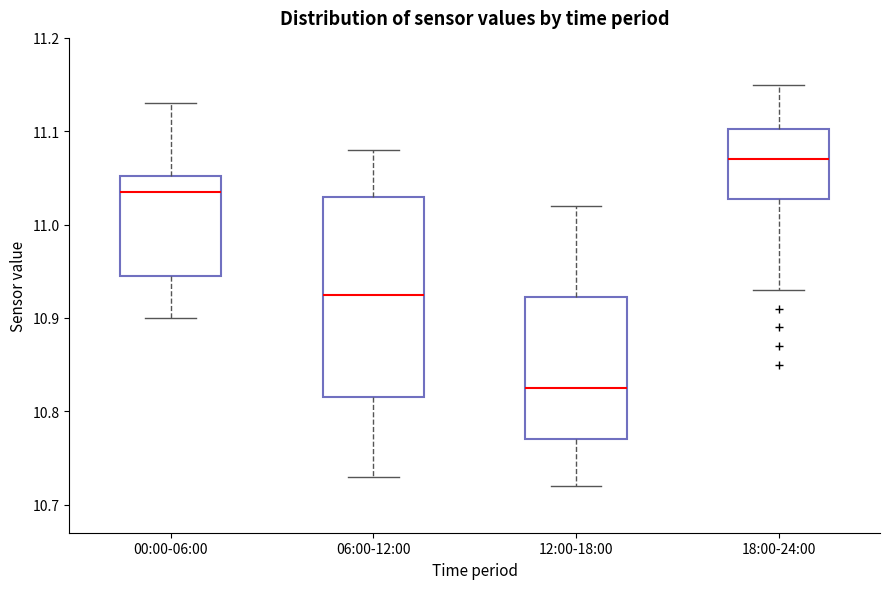

Reading left to right, transcribe this box plot: for each box, give where its median line is, the range the box spans, and where its two whiskers end, as read against the y-axis. The values are not printed on the chart, so give them approximately, as read against the axis.

00:00-06:00: median 11.04, box 10.95 to 11.05, whiskers 10.90 to 11.13
06:00-12:00: median 10.93, box 10.82 to 11.03, whiskers 10.73 to 11.08
12:00-18:00: median 10.83, box 10.77 to 10.92, whiskers 10.72 to 11.02
18:00-24:00: median 11.07, box 11.03 to 11.10, whiskers 10.93 to 11.15